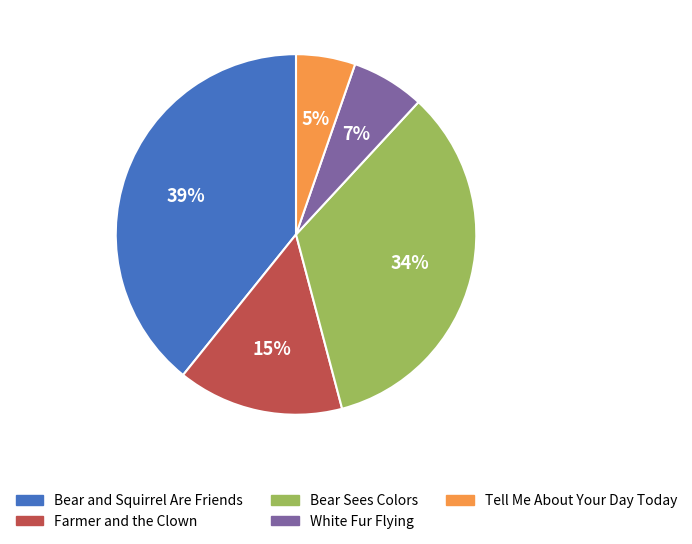

Which slice is the largest?

Bear and Squirrel Are Friends